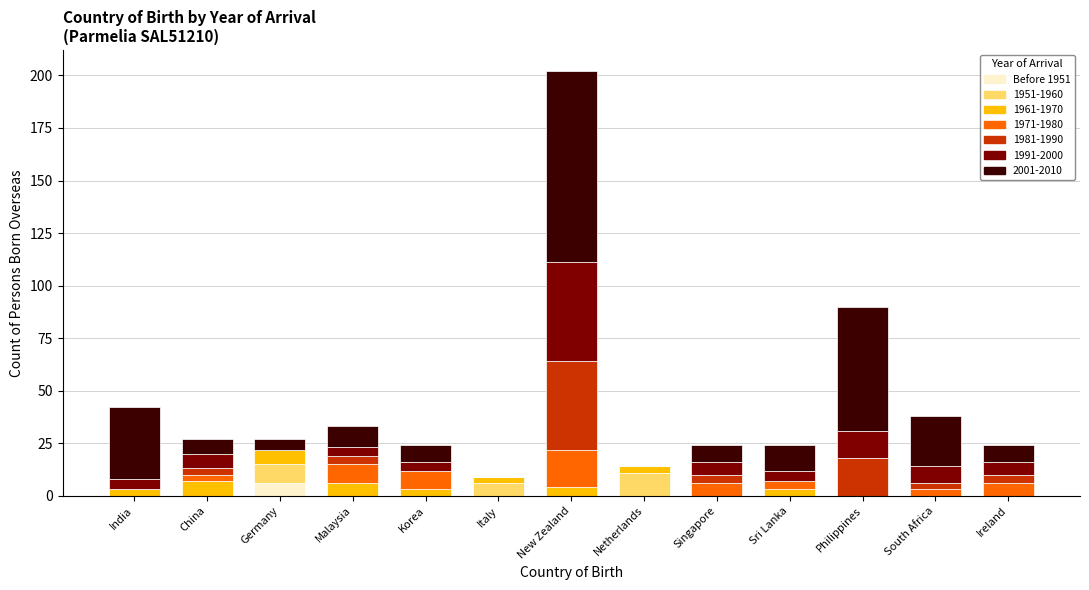

At which category is the sum across all series the highest?

New Zealand